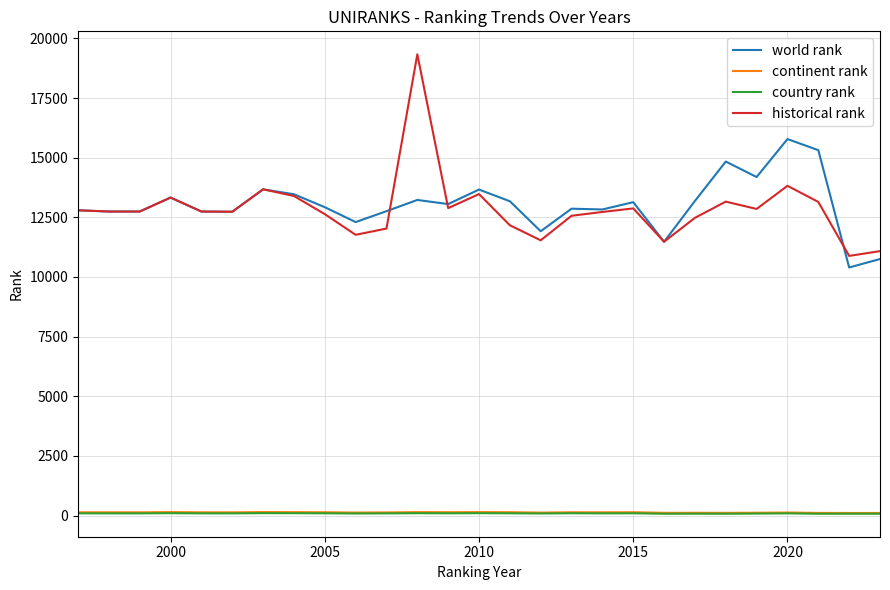

What are all the series names shown in the legend?

world rank, continent rank, country rank, historical rank